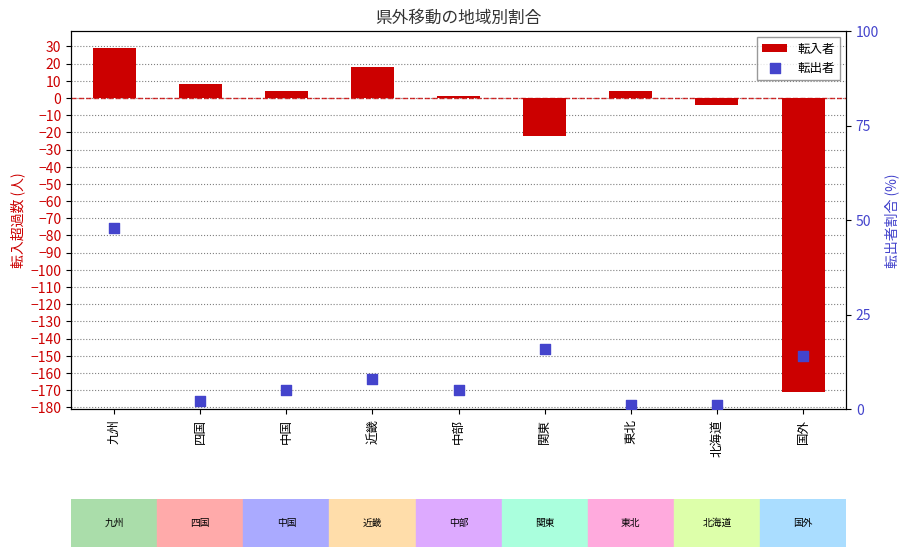

Which series reaches the minimum Y coordinate?

転入者